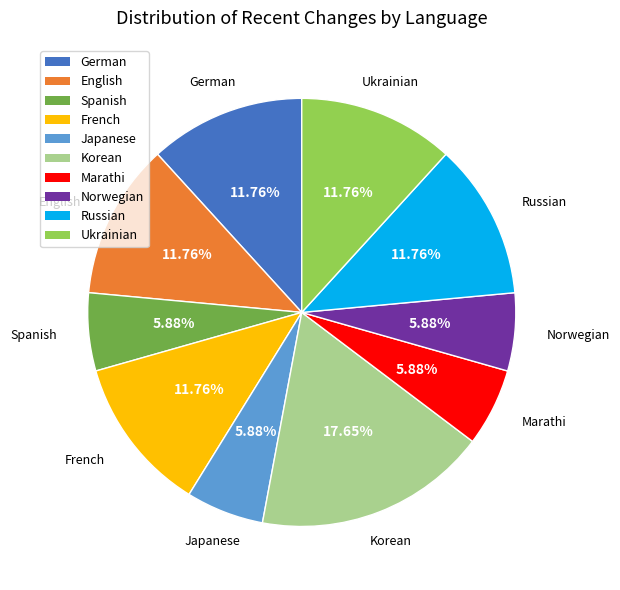

To the nearest percent, what is the difference between the Japanese and German slice percentages?

6%